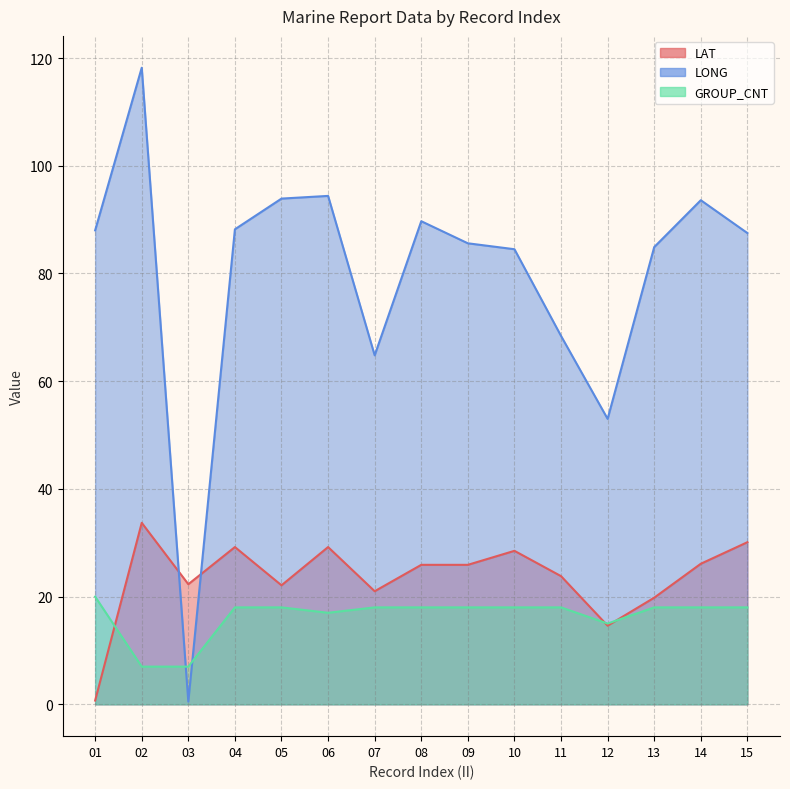

True or false: LONG has a value of 94.4 at 06.

True